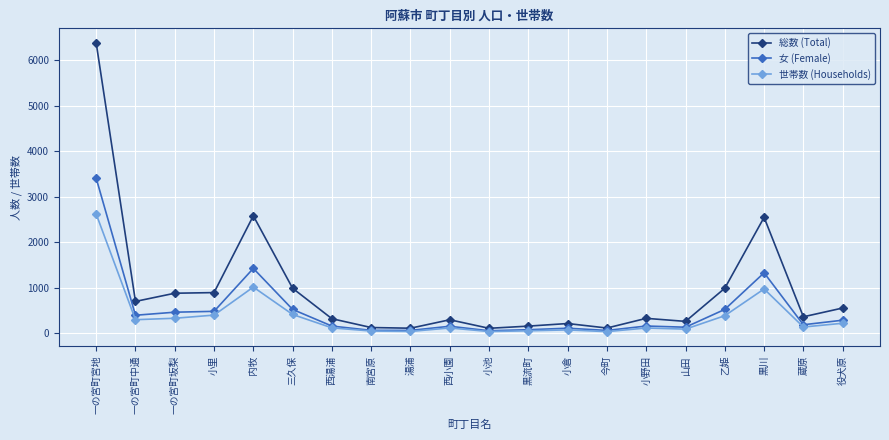

Where is 女 (Female) nearest to the value 1735?

内牧